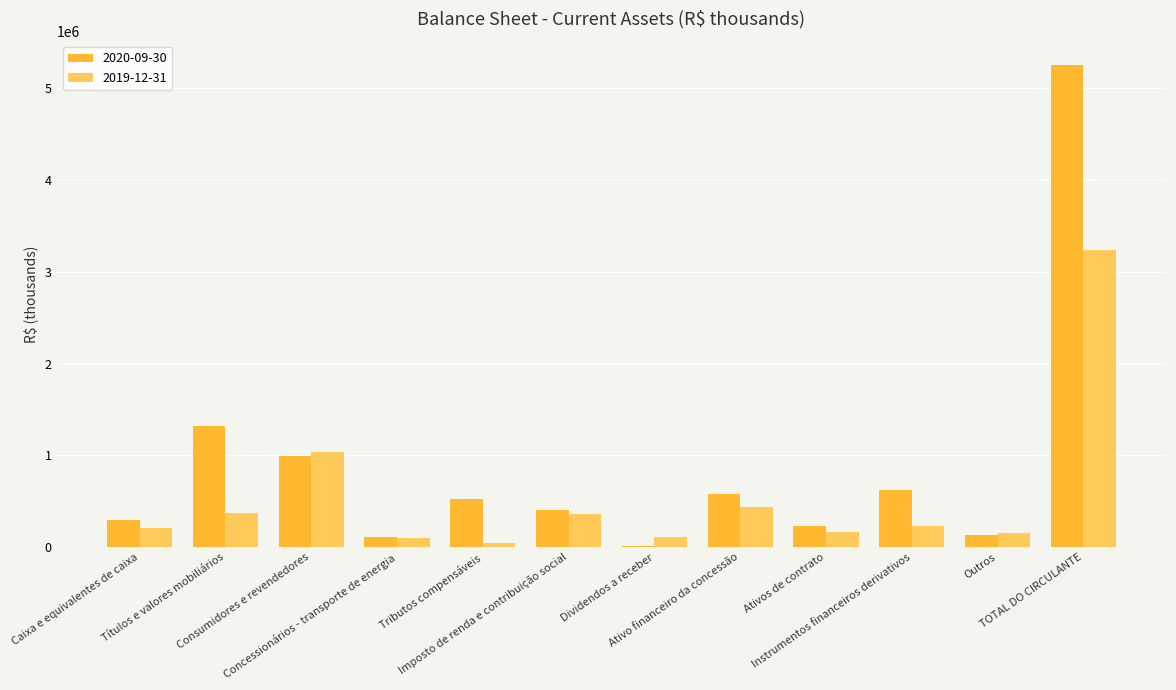

What is the greatest value displayed?

5248088